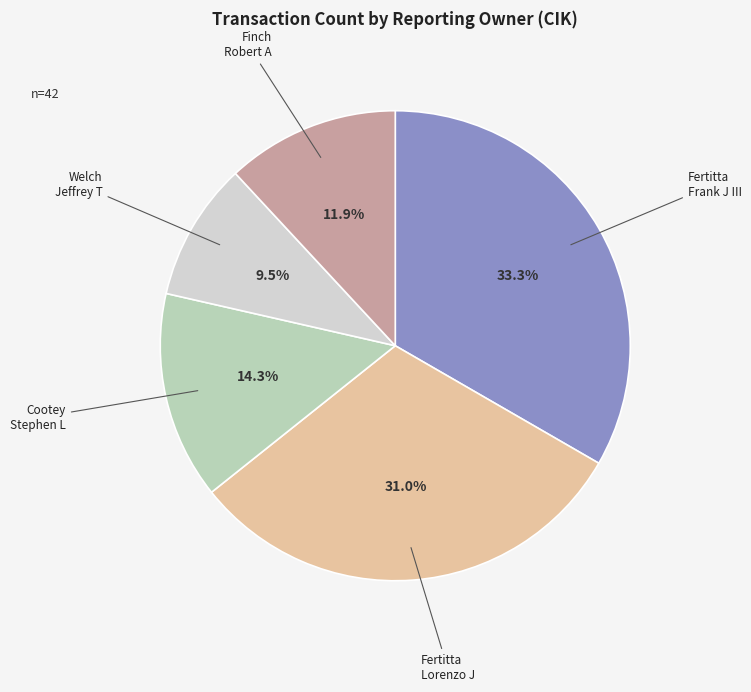

Rank the categories by value from highest to lowest.

Fertitta Frank J III, Fertitta Lorenzo J, Cootey Stephen L, Finch Robert A, Welch Jeffrey T